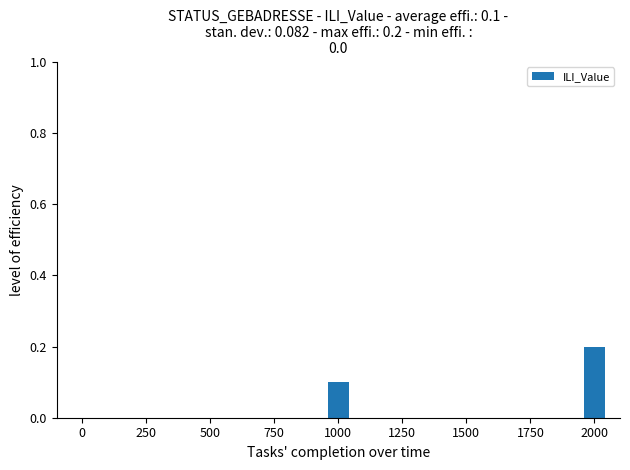

What is the sum of all values?

0.3